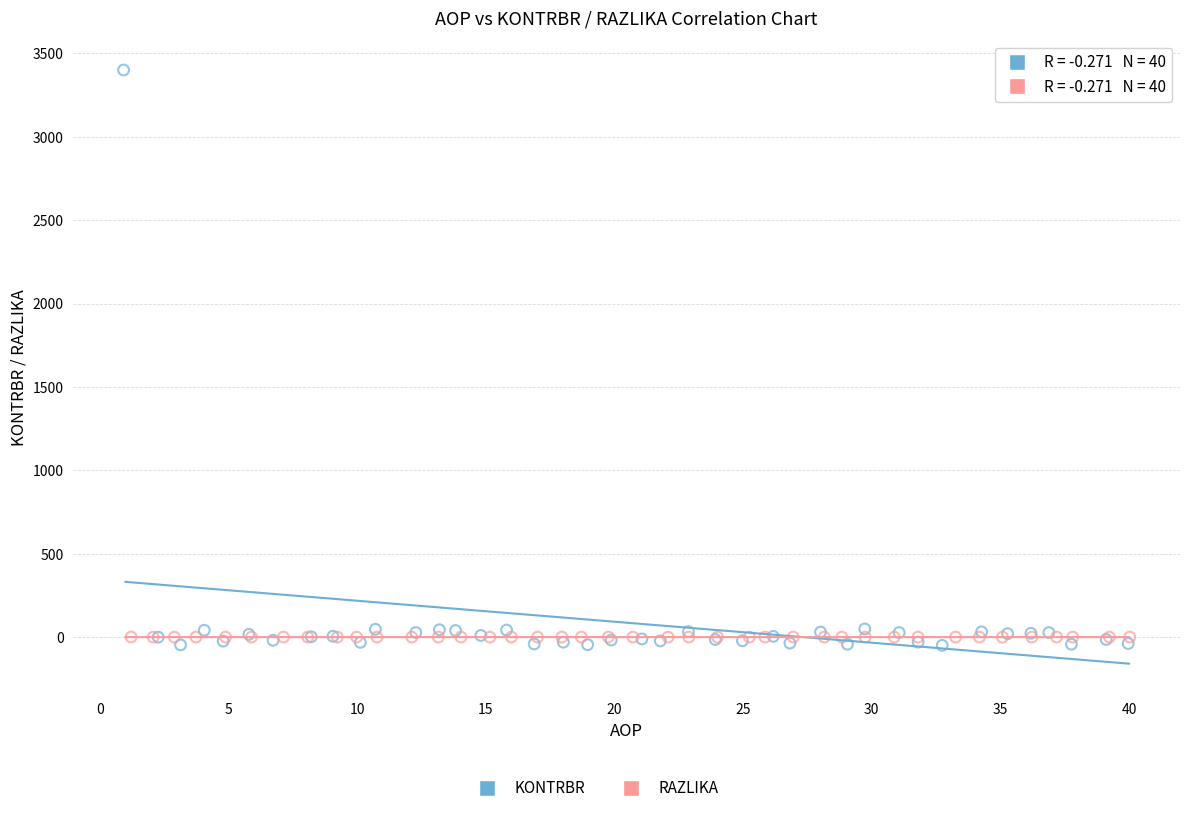

Which series reaches the minimum Y coordinate?

KONTRBR